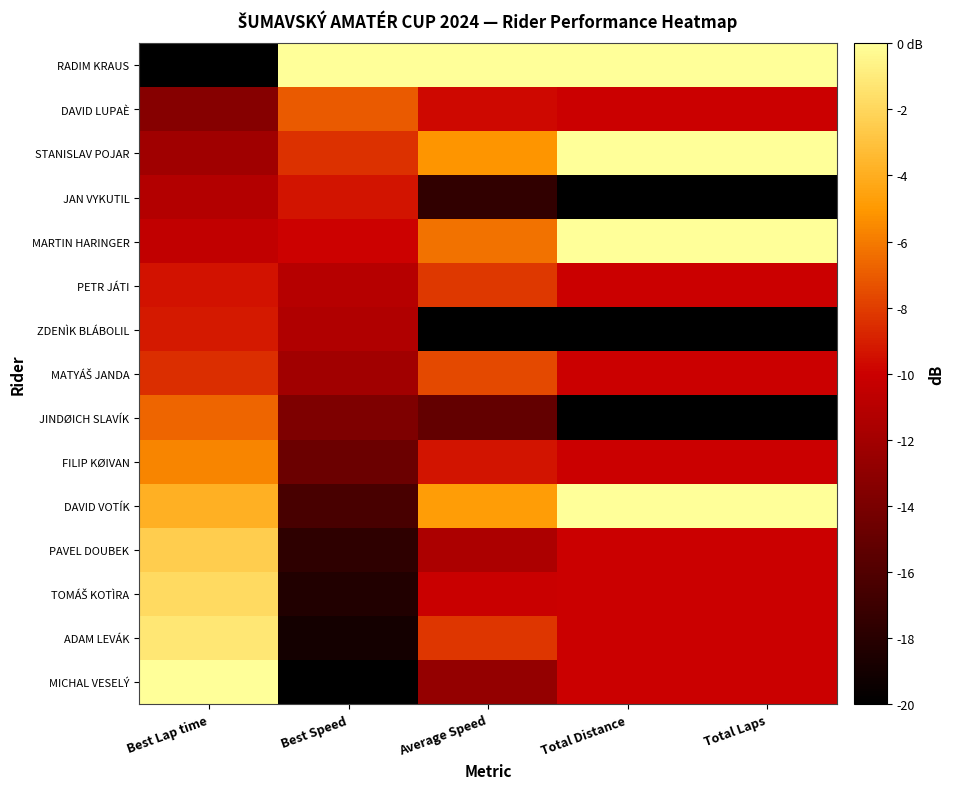

Which series changed the most between Average Speed and Total Laps?

MARTIN HARINGER